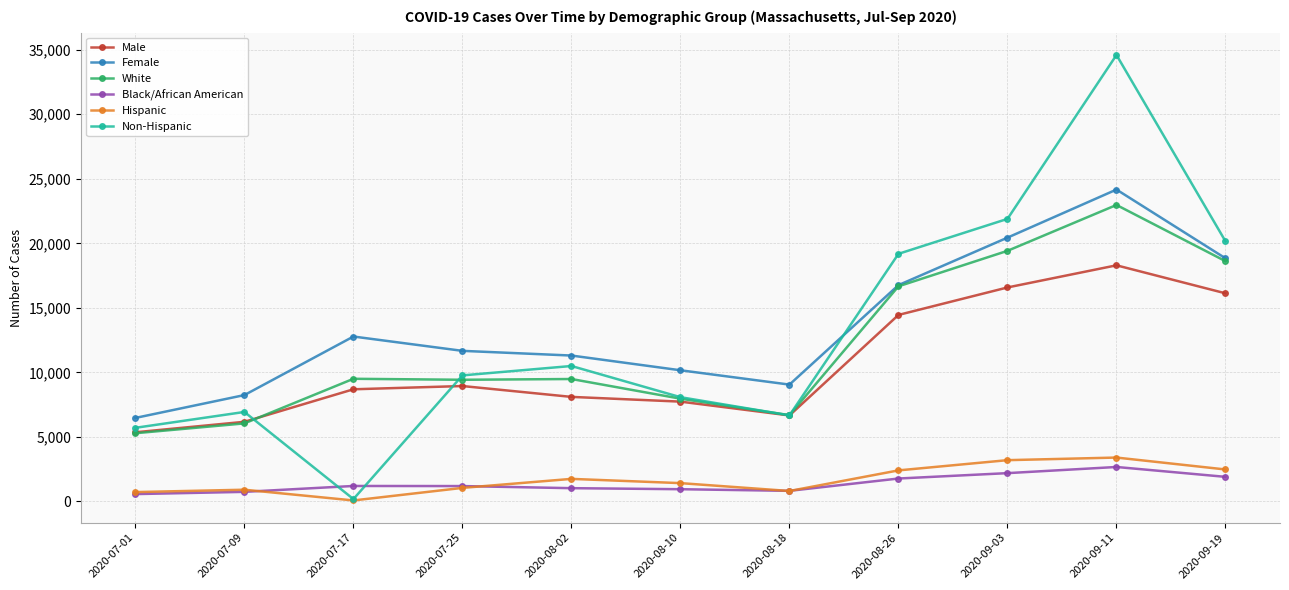

Which series has the largest range (max minus min)?

Non-Hispanic